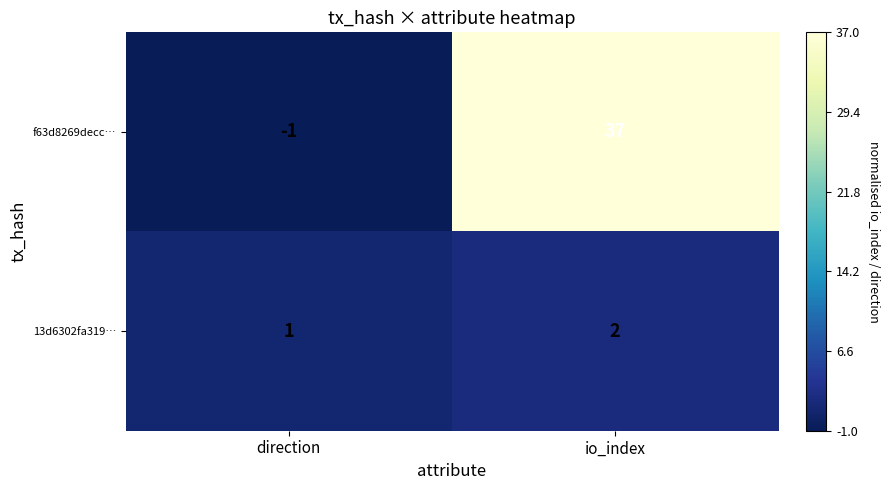

At which label is 13d6302fa319… closest to 1?

direction